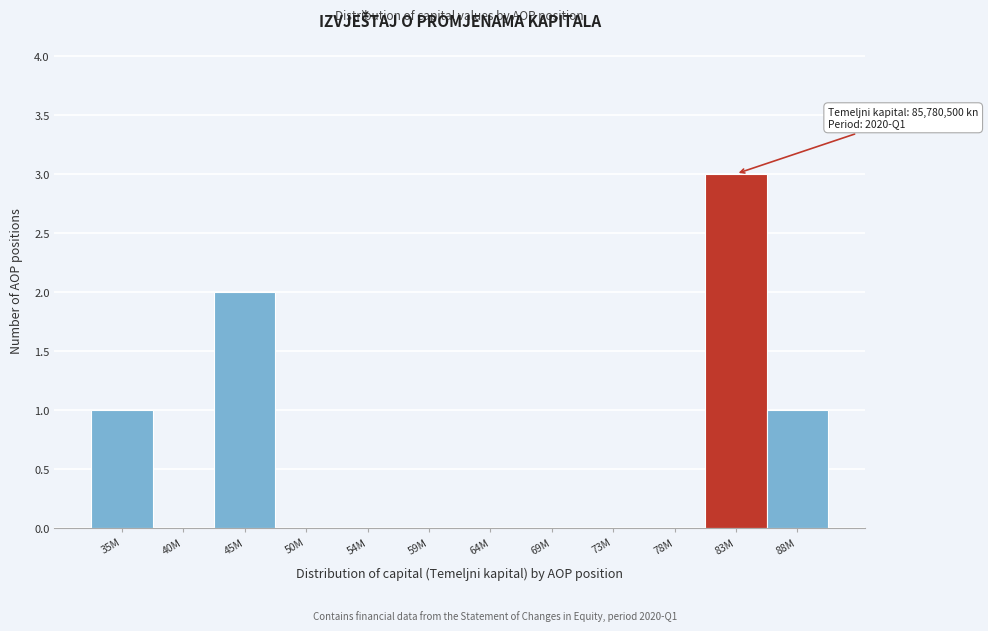

Reading right to left, what are all the values shown in this chart?

88M=1	83M=3	78M=0	73M=0	69M=0	64M=0	59M=0	54M=0	50M=0	45M=2	40M=0	35M=1